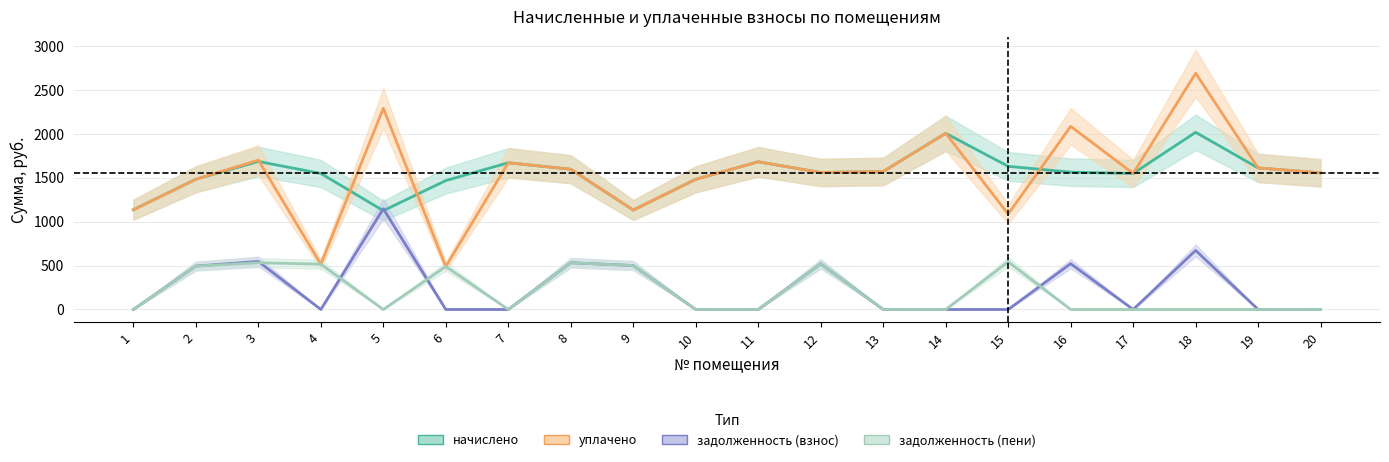

True or false: задолженность (взнос) and уплачено intersect in this chart.

False